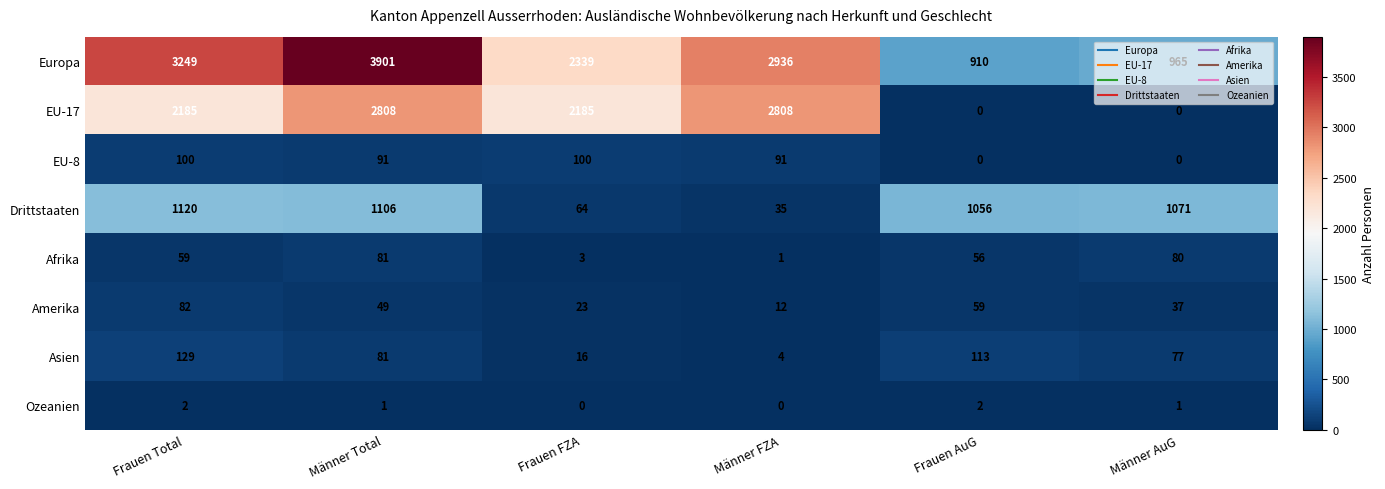

What value does the EU-8 series have at Männer FZA?

91